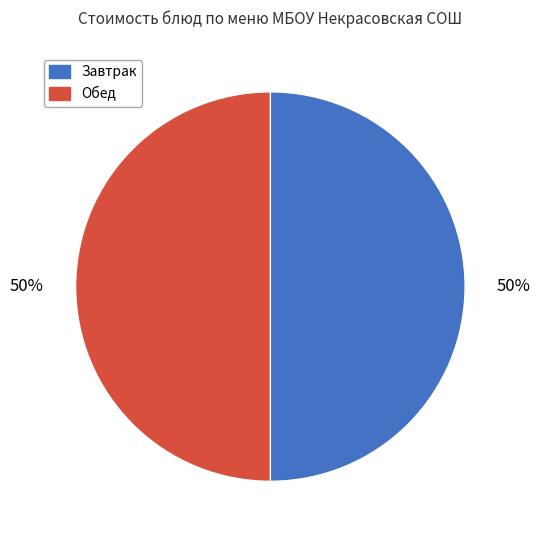

To the nearest percent, what is the average slice percentage?

50%